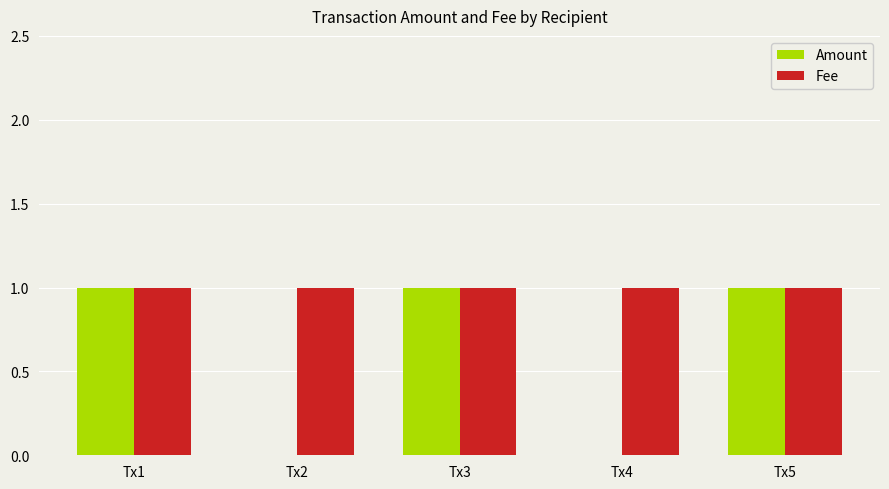

What is the total value across all series at Tx1?

2